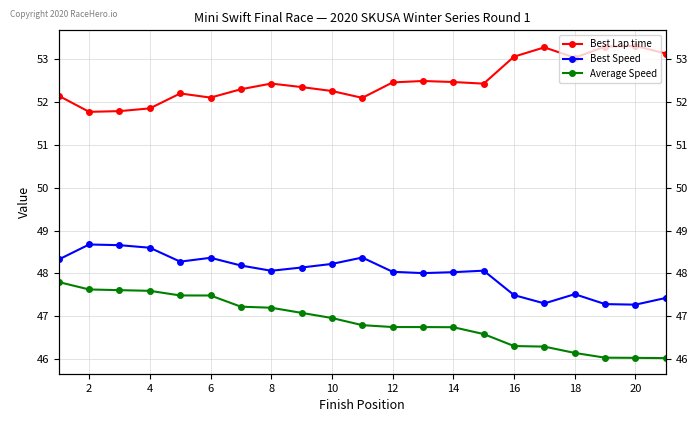

What is the total value across all series at 18?

147.4